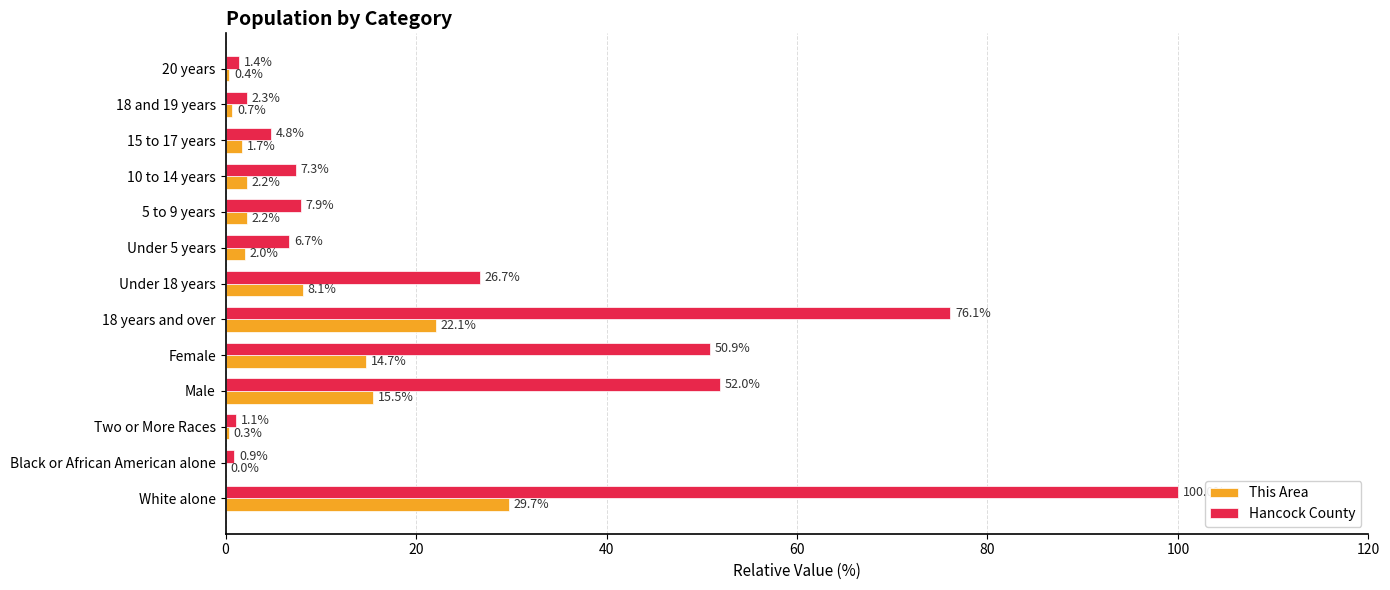

Which series has the largest total across all categories?

Hancock County